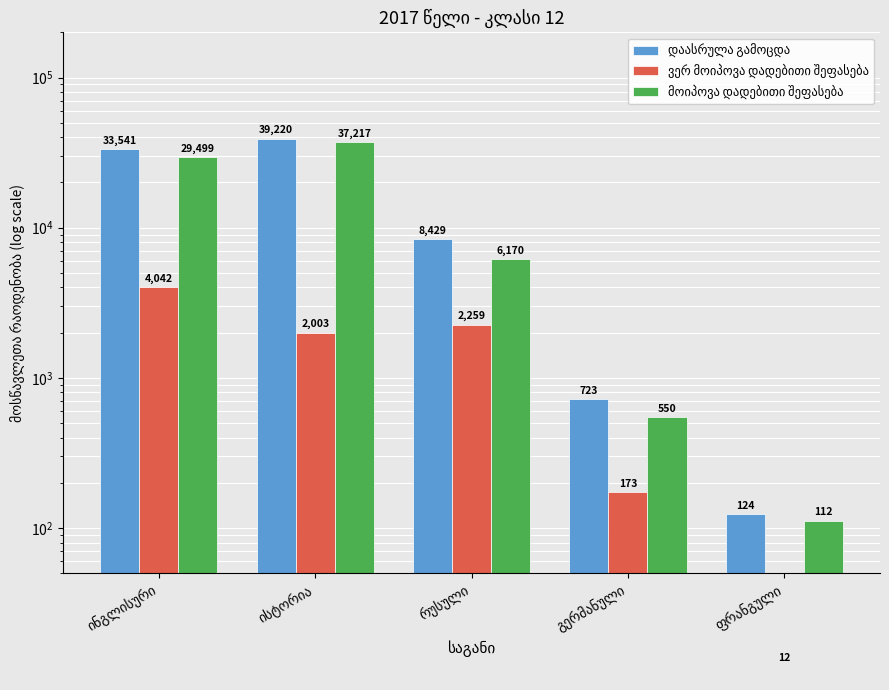

Which series changed the most between ინგლისური and ისტორია?

მოიპოვა დადებითი შეფასება